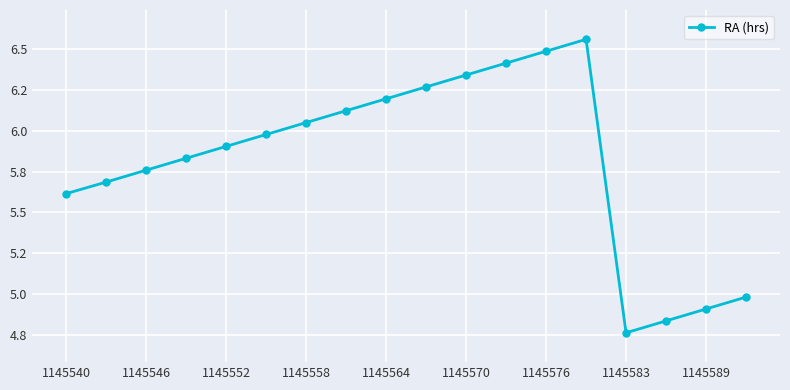

Does the chart have visible grid lines?

Yes